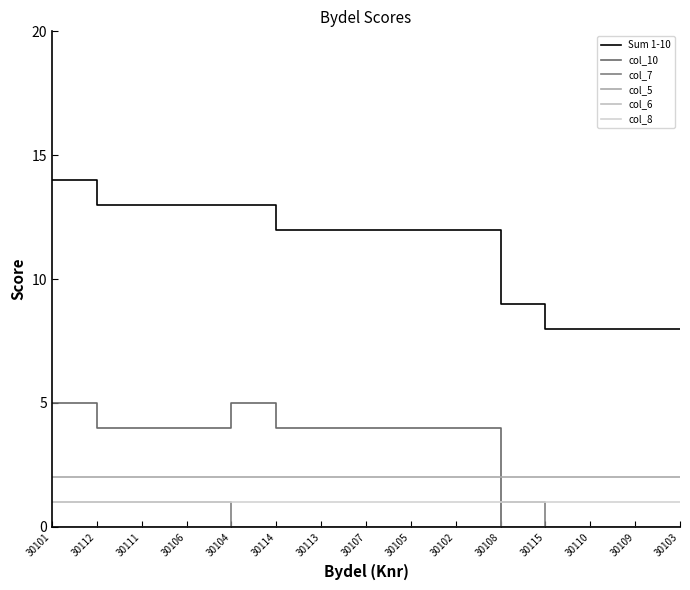

True or false: col_8 and col_10 intersect in this chart.

True